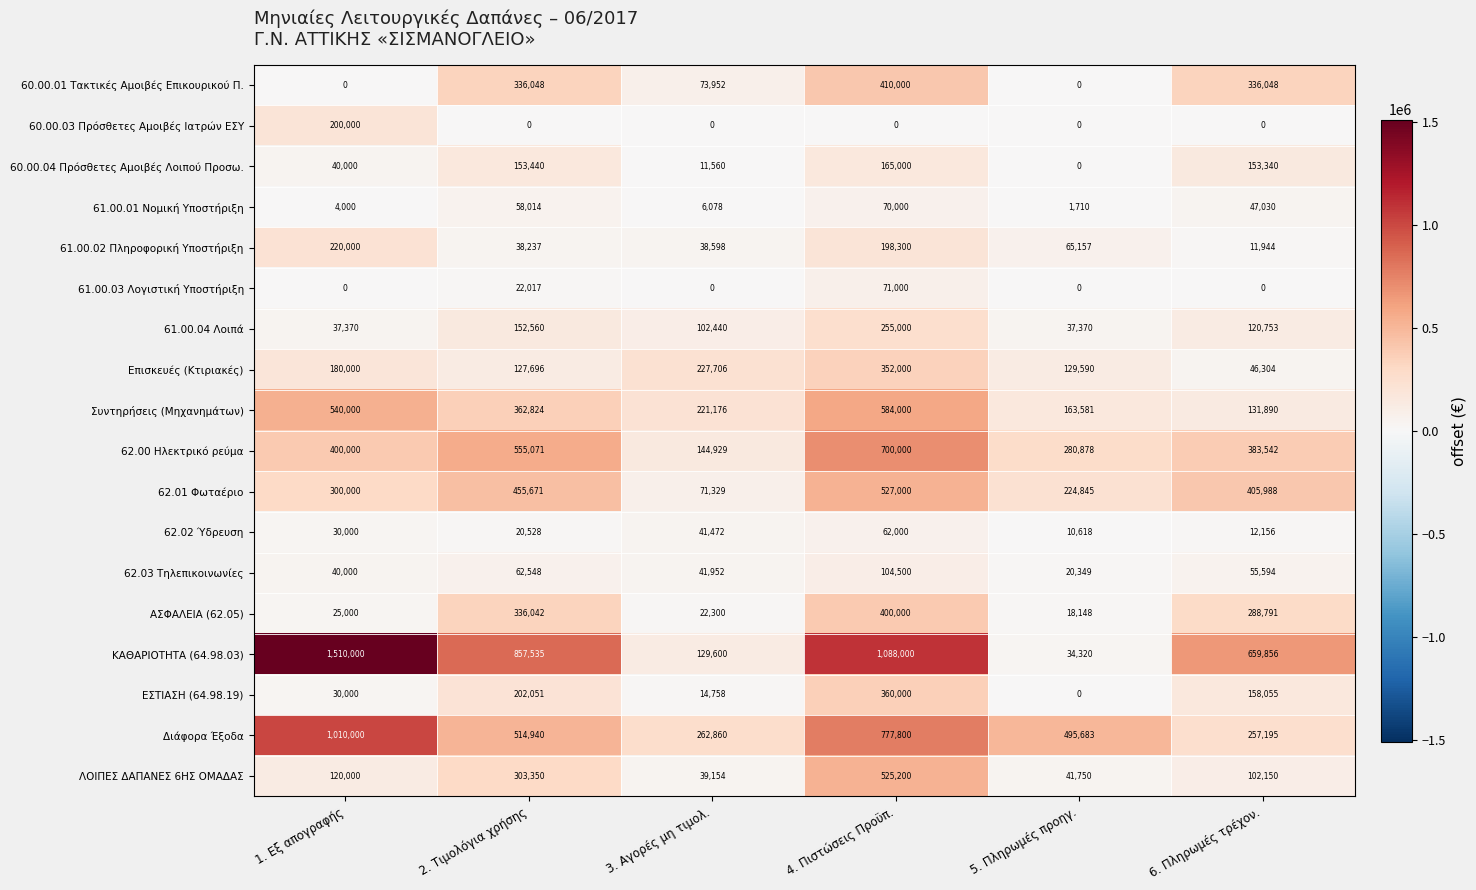

Between 2. Τιμολόγια χρήσης and 5. Πληρωμές προηγ., which series saw the biggest shift?

ΚΑΘΑΡΙΟΤΗΤΑ (64.98.03)